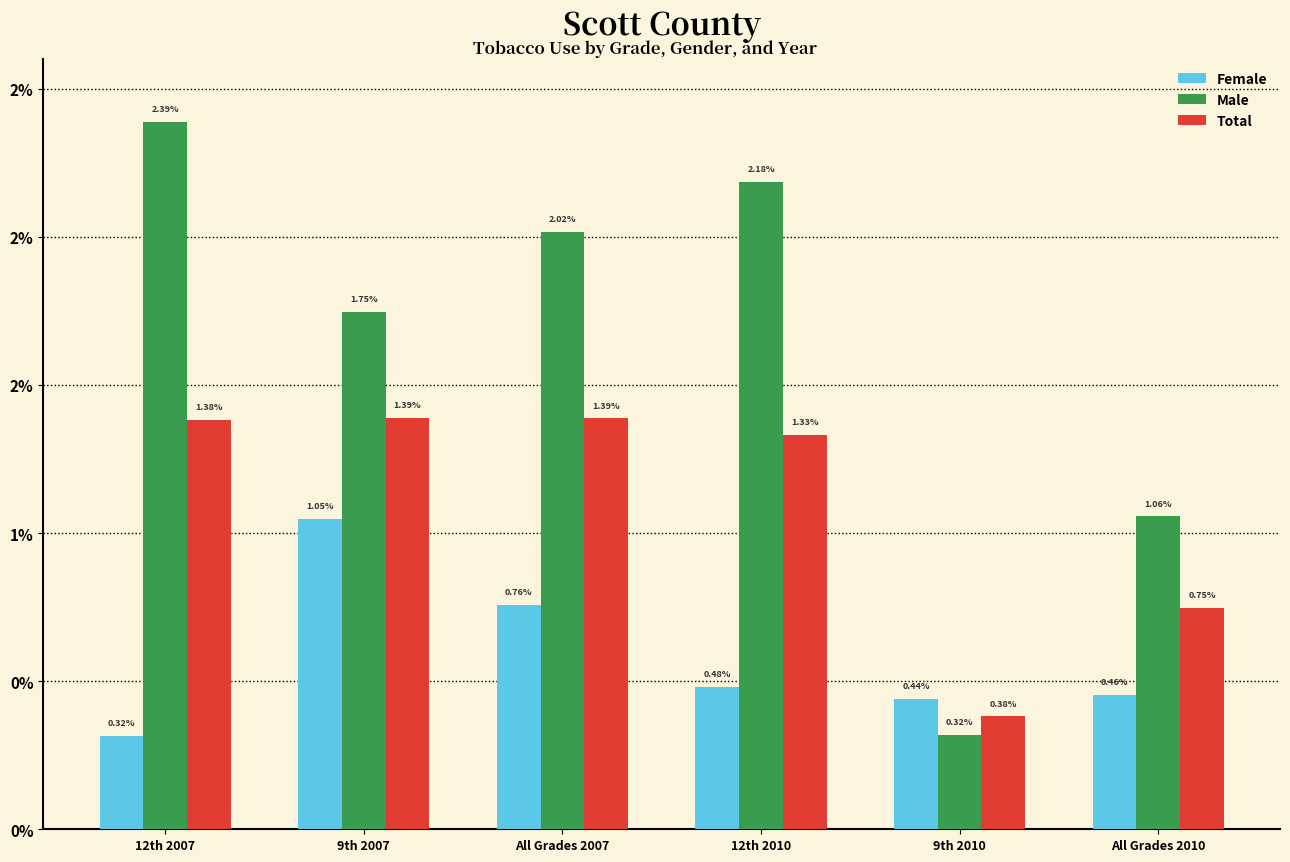

Does the chart contain stacked bars?

No